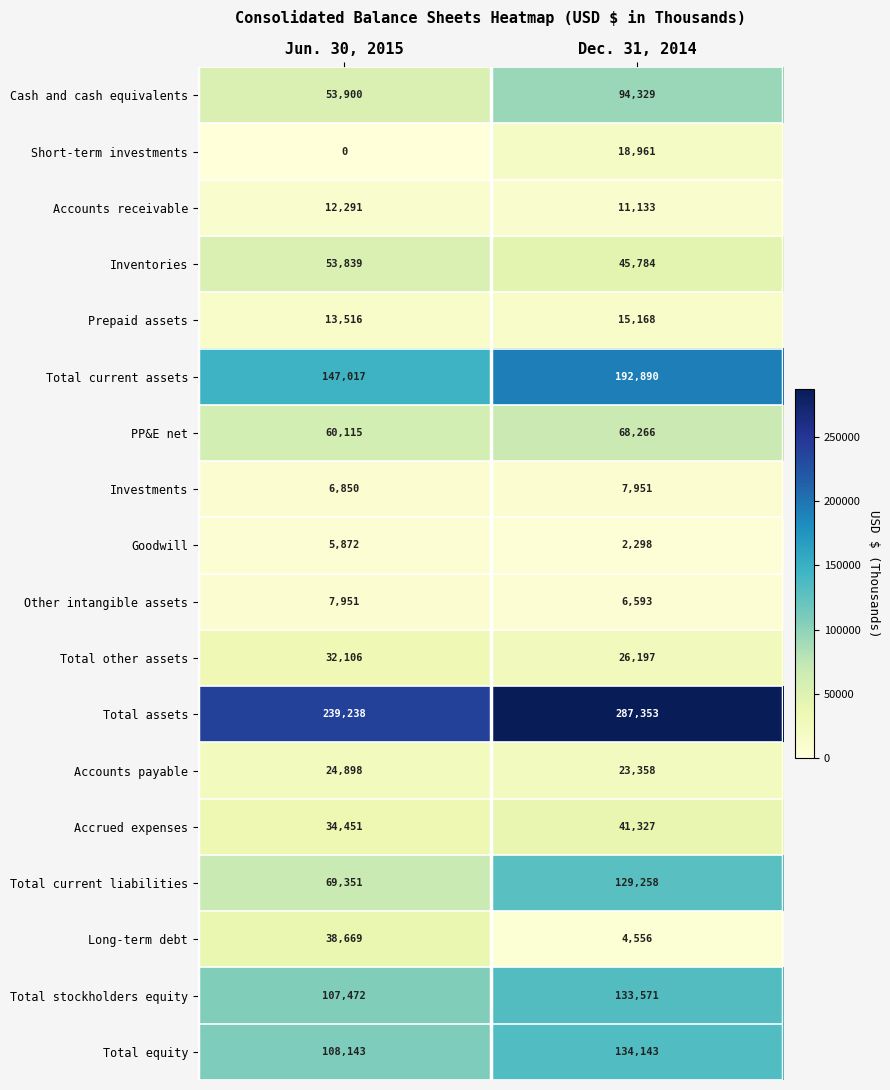

Is it true that Total stockholders equity equals 107472 at Jun. 30, 2015?

True